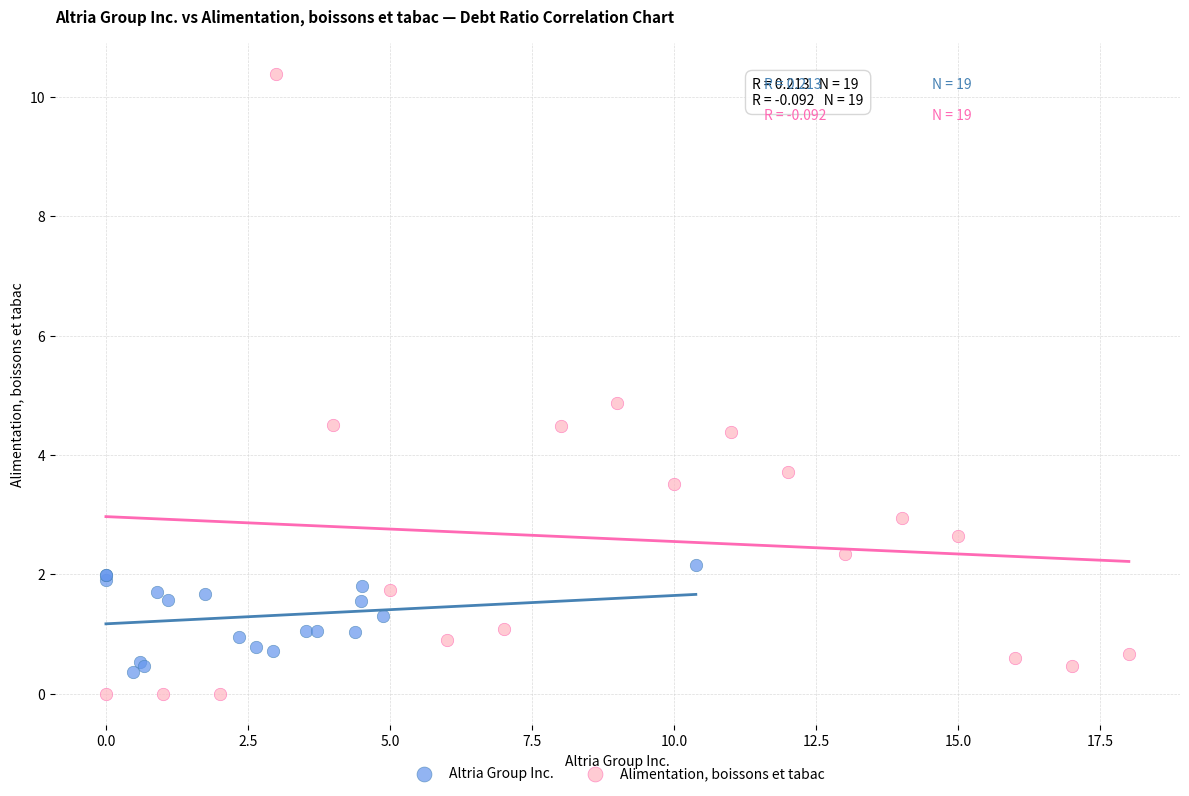

Which series has the widest spread of Y values?

Alimentation, boissons et tabac